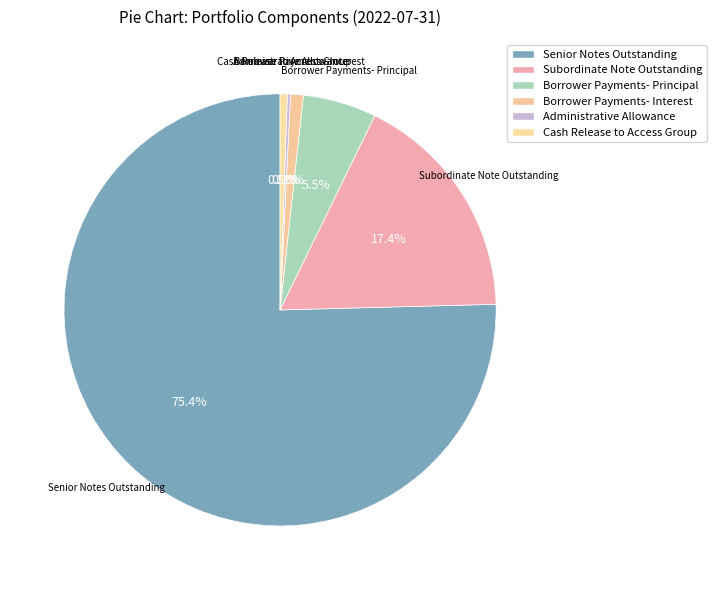

To the nearest percent, what is the average slice percentage?

17%